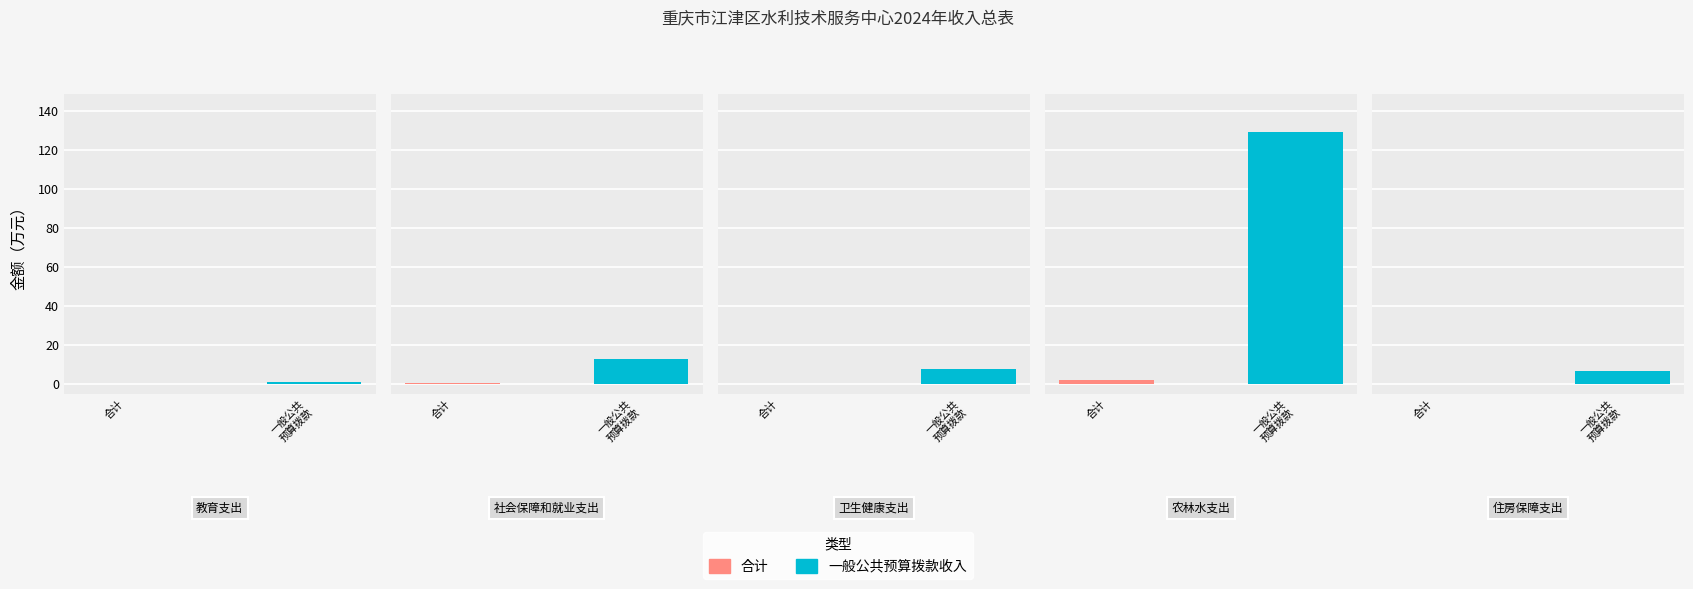

Rank the categories by 合计 value from lowest to highest.

教育支出, 住房保障支出, 卫生健康支出, 社会保障和就业支出, 农林水支出